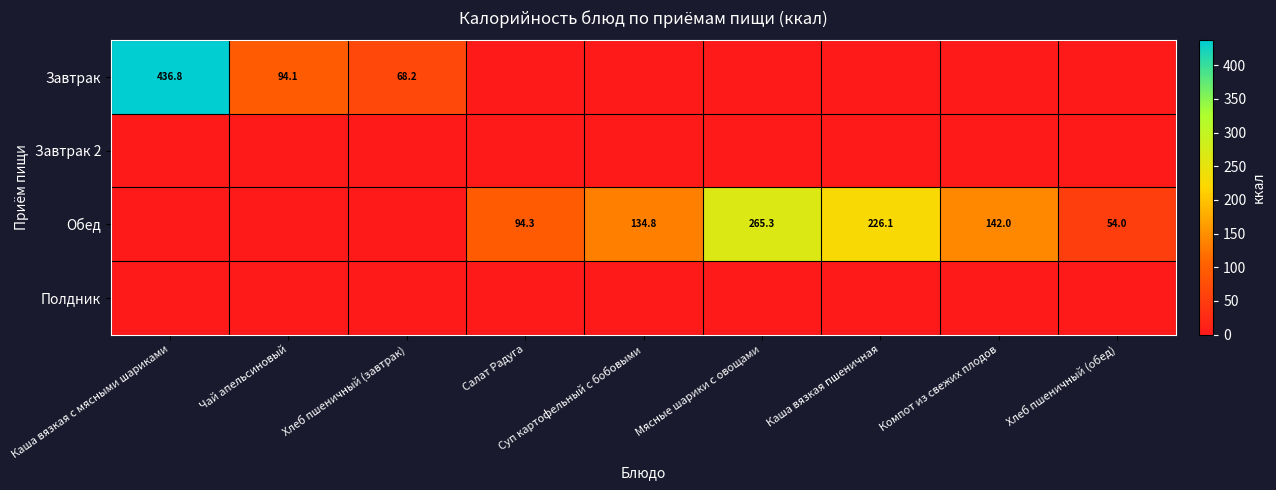

What is the total value across all series at Мясные шарики с овощами?

265.3